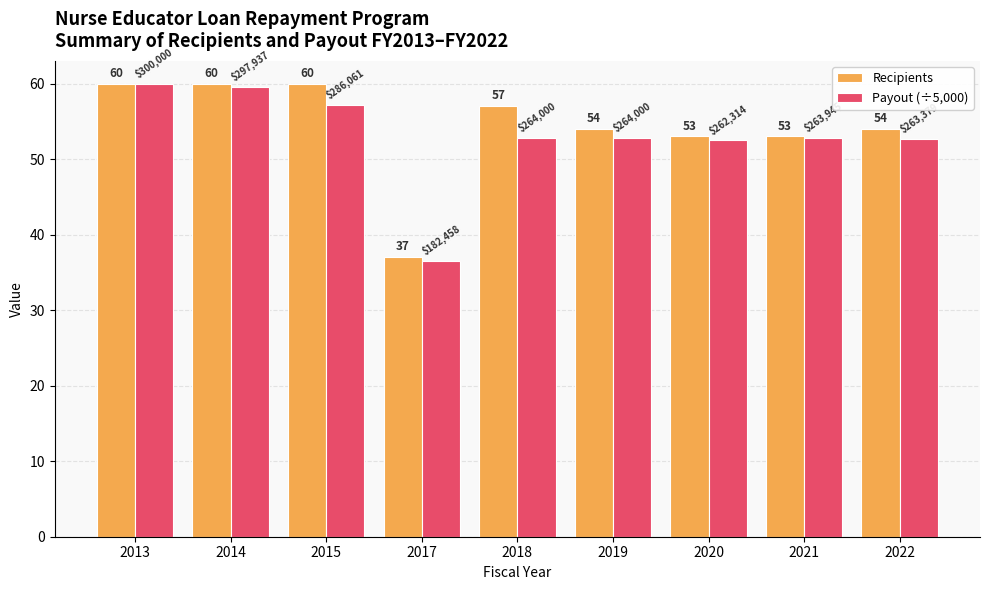

True or false: Payout (÷5,000) has a value of 52.7 at 2022.

True